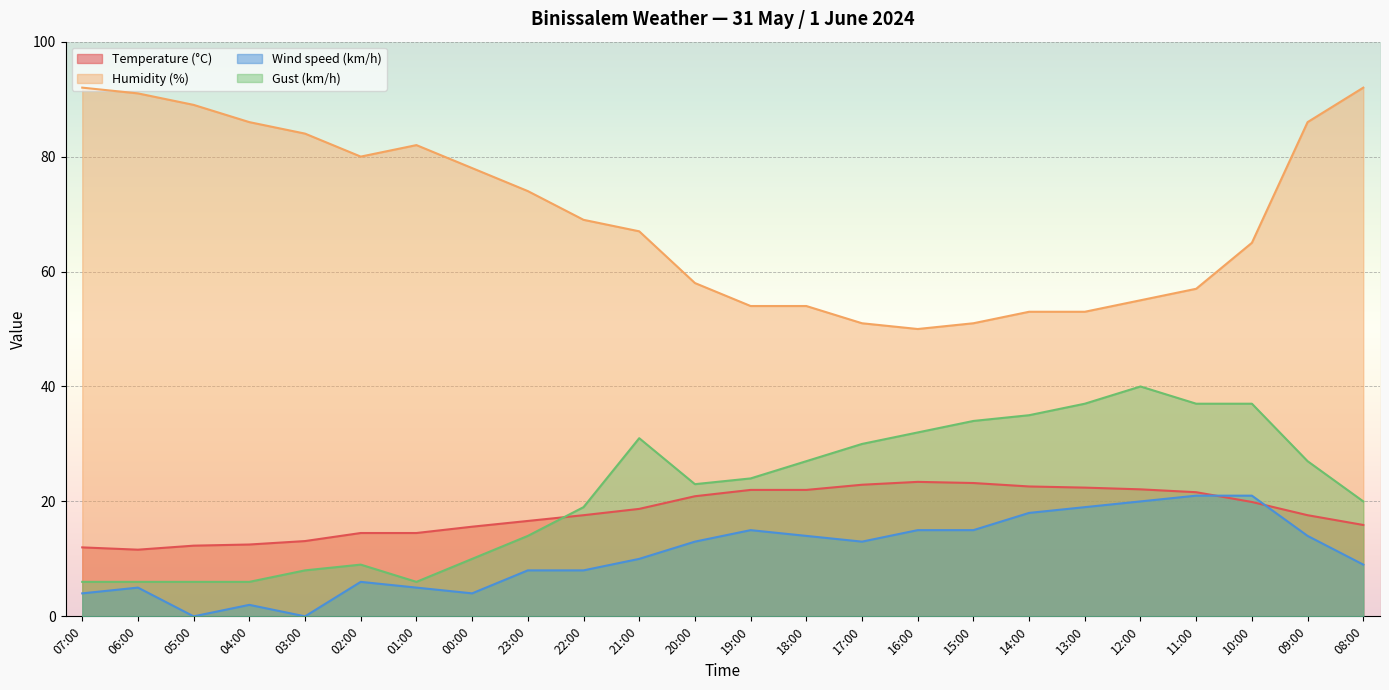

In Temperature (°C), how many points are lower than both neighbors (excluding endpoints)?

1